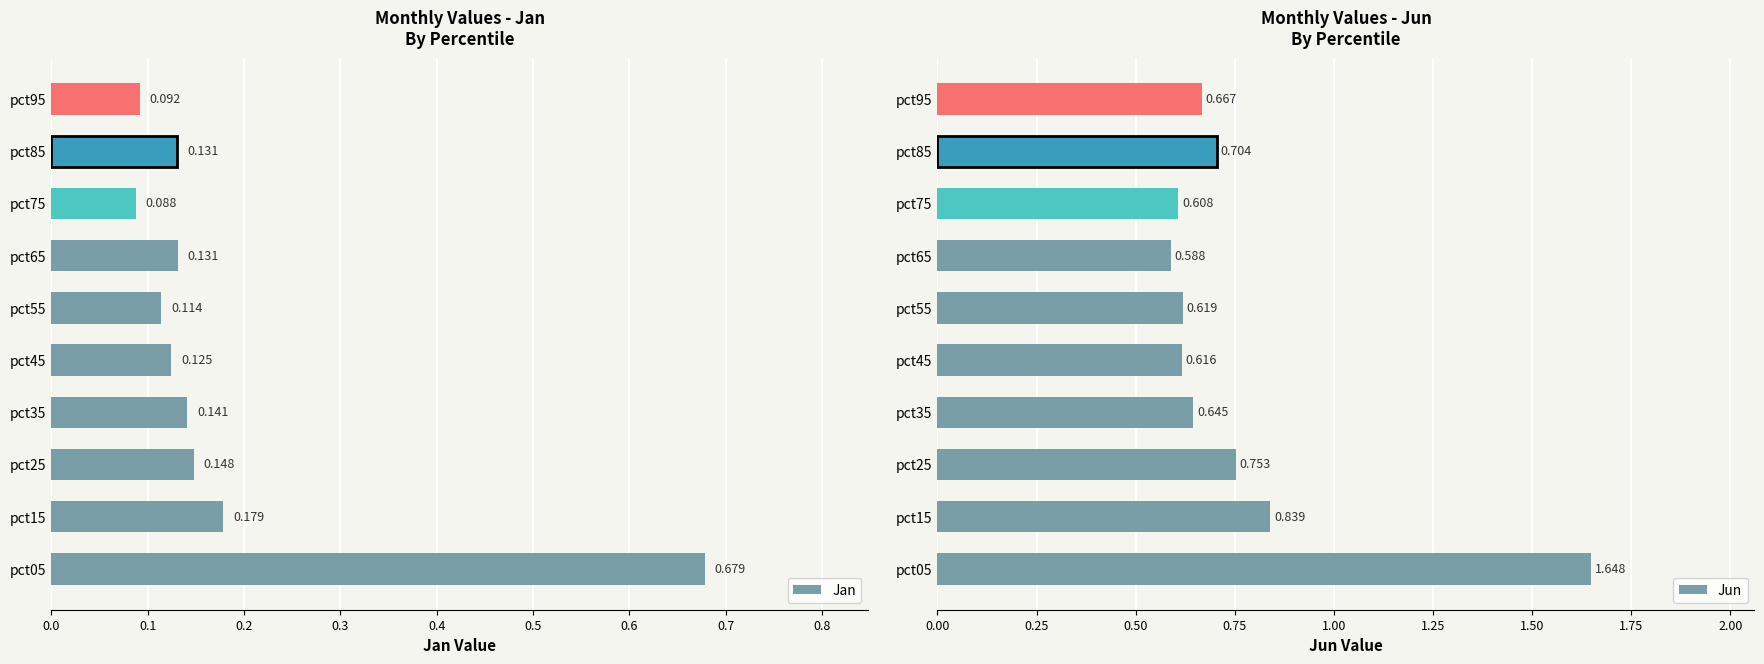

What is the smallest value displayed?

0.1